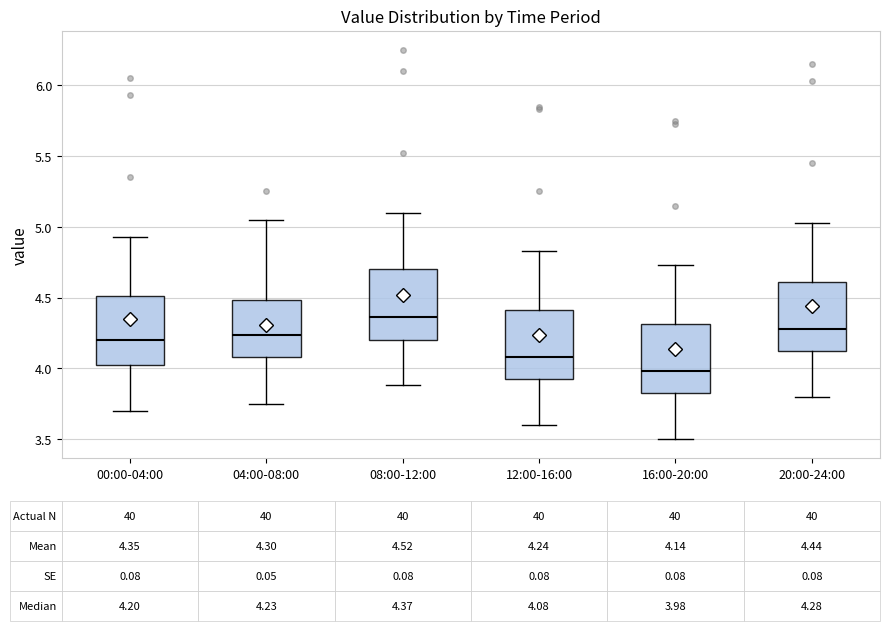

Which box has the lowest median line?

16:00-20:00